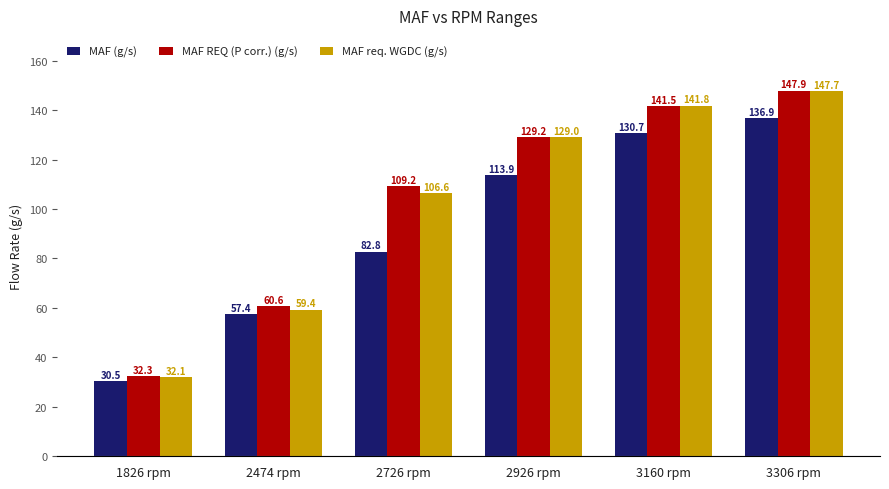

At which label does MAF REQ (P corr.) (g/s) reach its peak?

3306 rpm